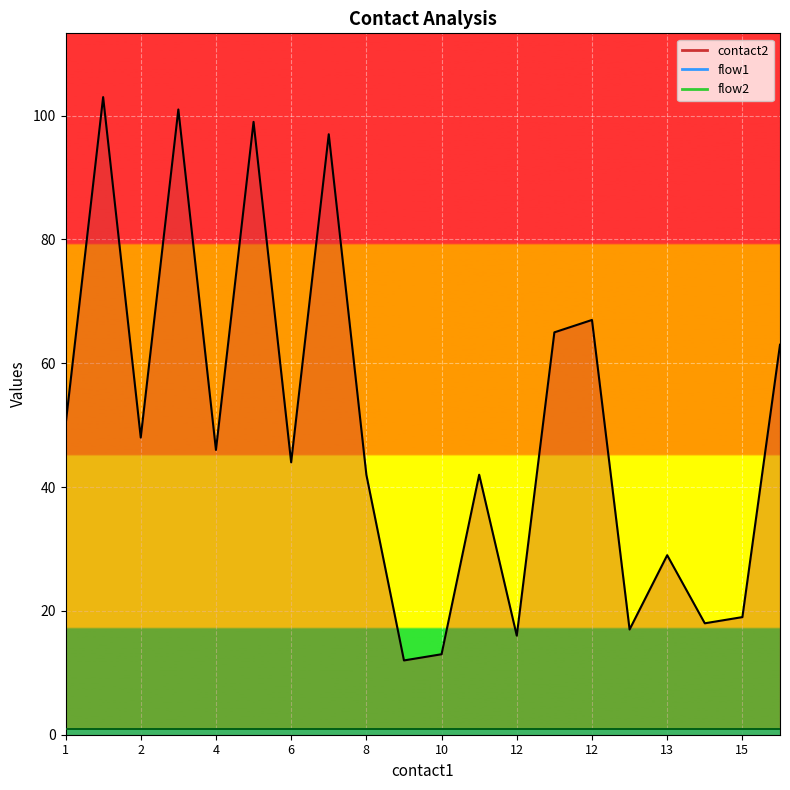

What is the spread (max minus min) of values at 7?

96